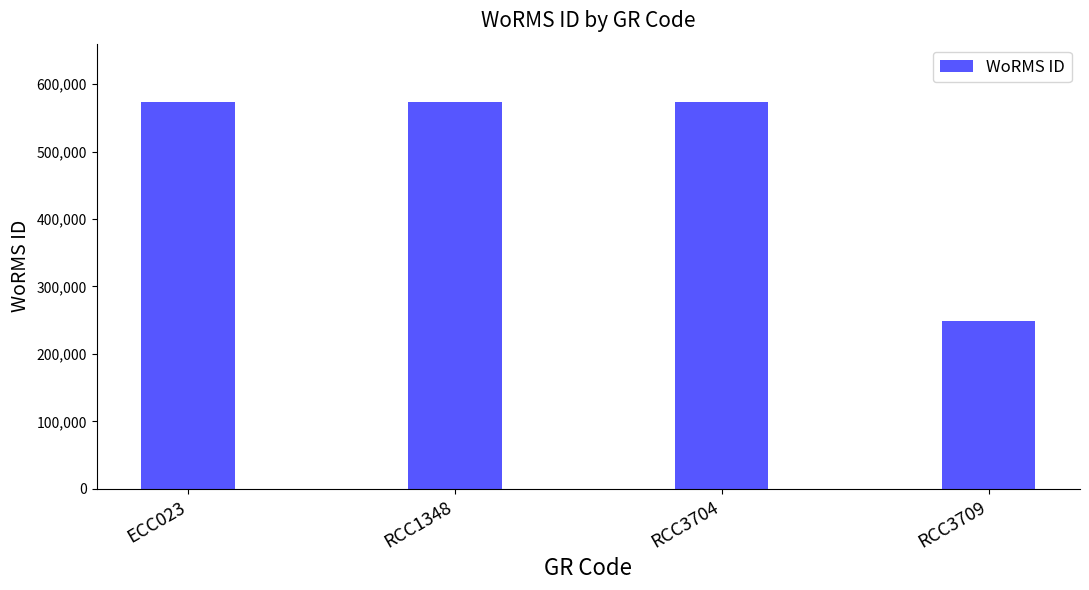

What is the value of the 1st bar from the left?

573884